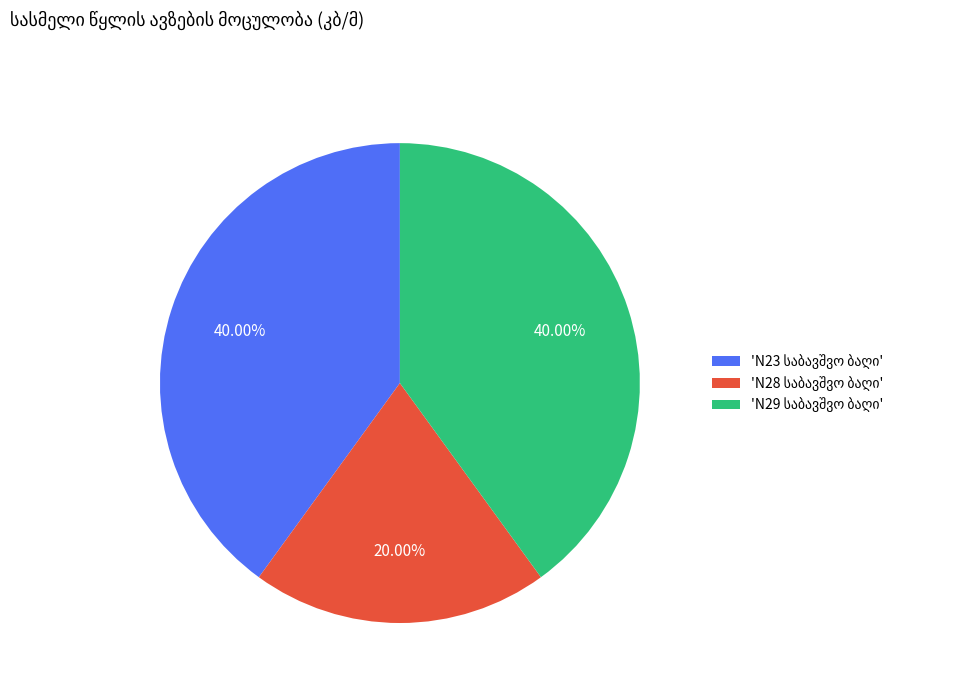

Does any single category account for the majority?

No